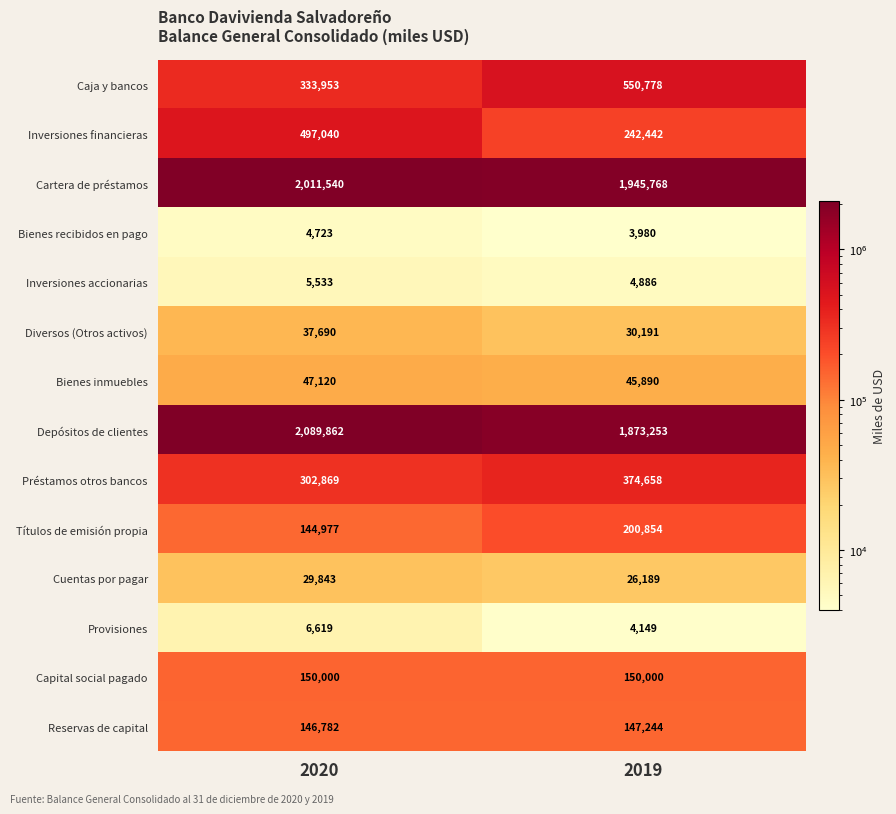

True or false: Provisiones has a value of 2328 at 2020.

False